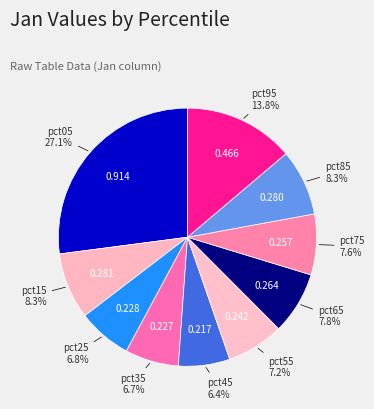

True or false: pct95 accounts for 14% of the total.

True